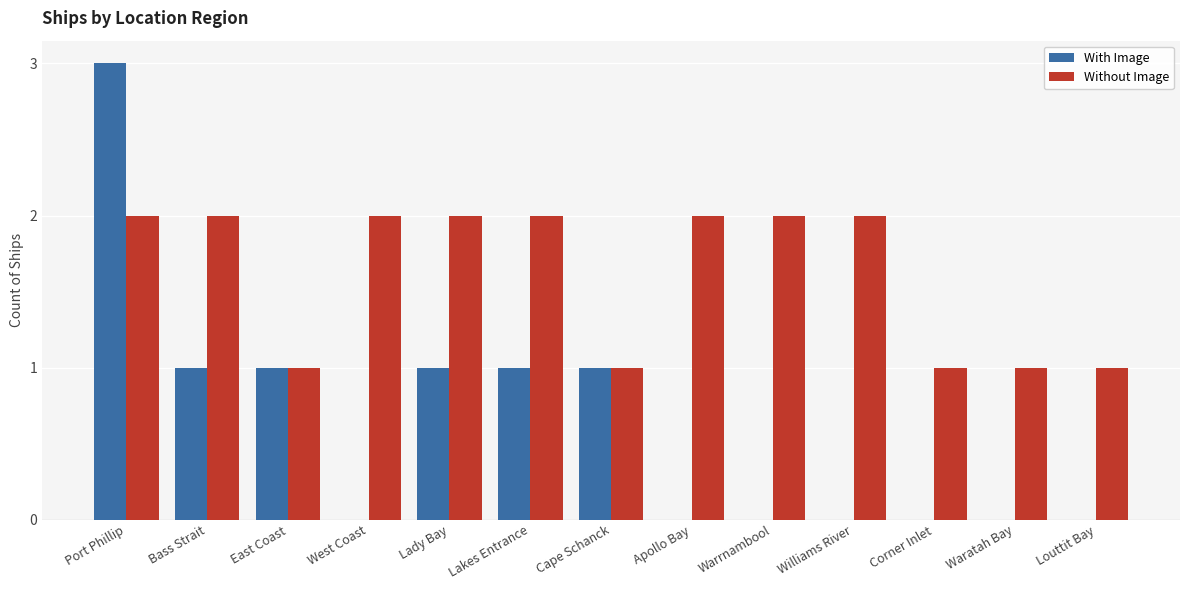

What is the sum of the Without Image values at Waratah Bay and Lakes Entrance?

3